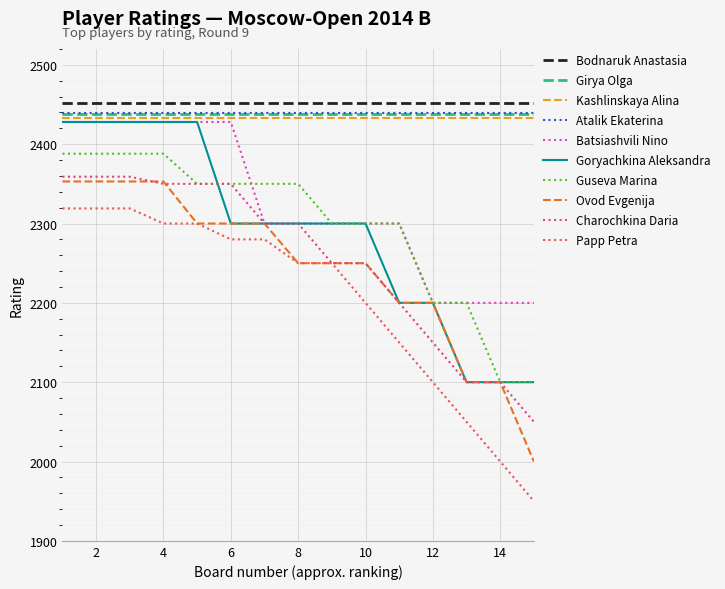

What are all the series names shown in the legend?

Bodnaruk Anastasia, Girya Olga, Kashlinskaya Alina, Atalik Ekaterina, Batsiashvili Nino, Goryachkina Aleksandra, Guseva Marina, Ovod Evgenija, Charochkina Daria, Papp Petra